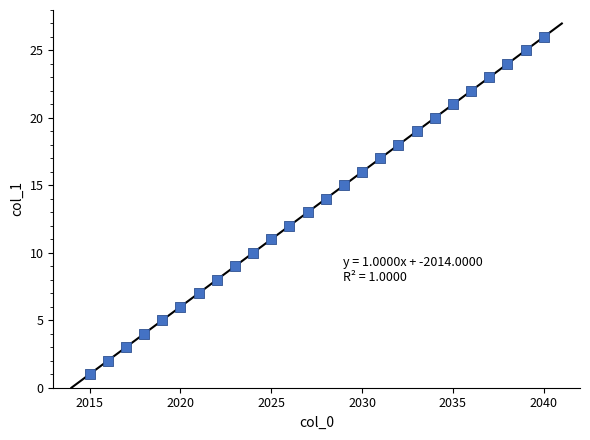

What is the range of Y values (max minus min)?

25